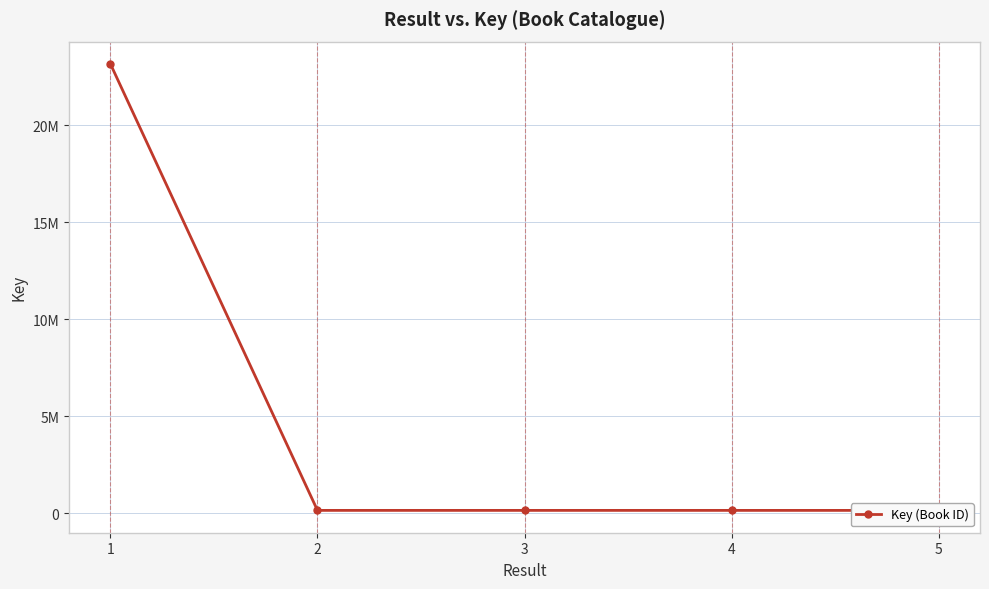

The chart shows a value of 23153429 at 1. True or false?

True